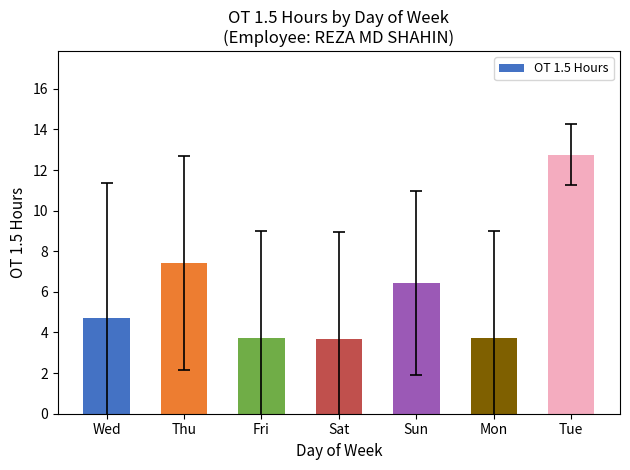

What is the label of the 2nd bar from the left?

Thu